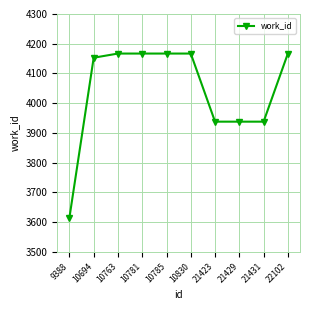

At which category does the chart reach its minimum across all series?

9388